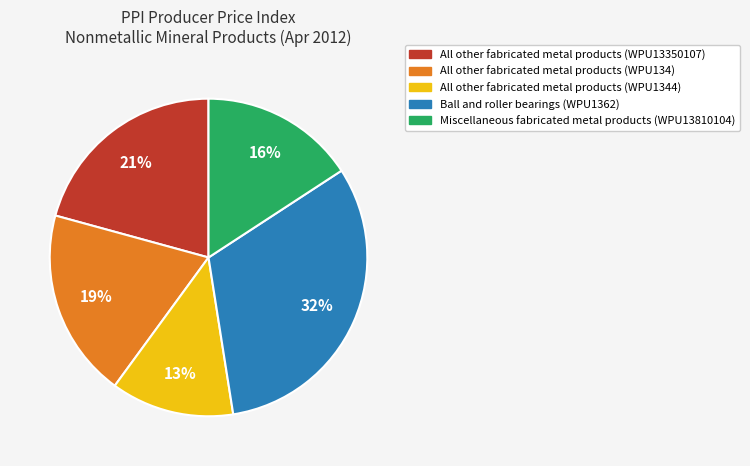

Which slice is the smallest?

All other fabricated metal products (WPU1344)